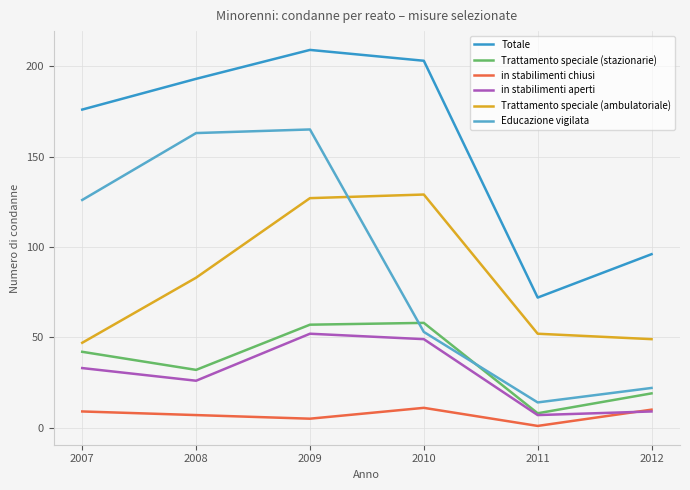

Is this an area chart (filled region under the line)?

No